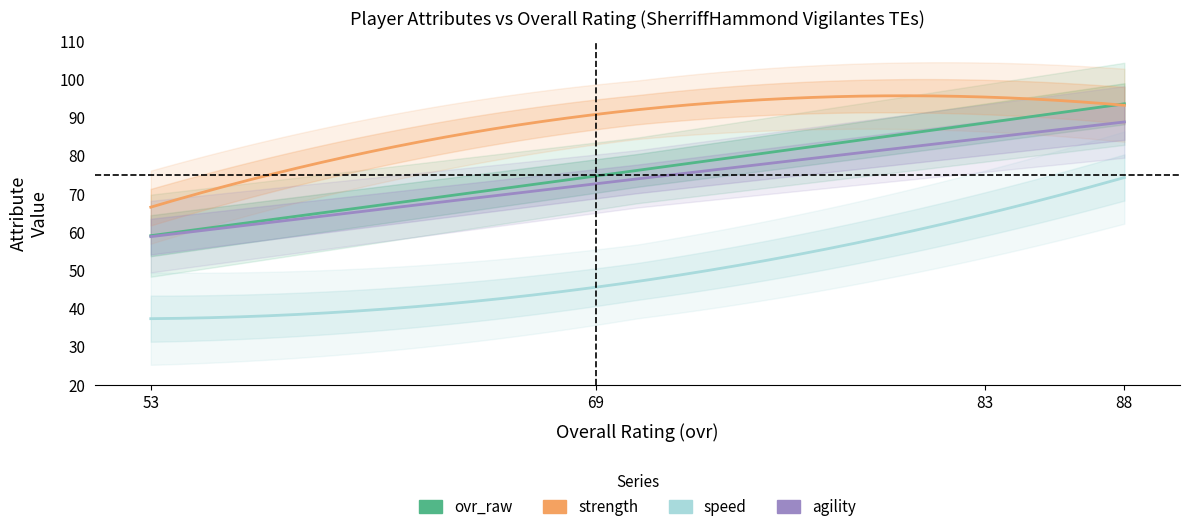

How many values in the speed series are below 70?

2